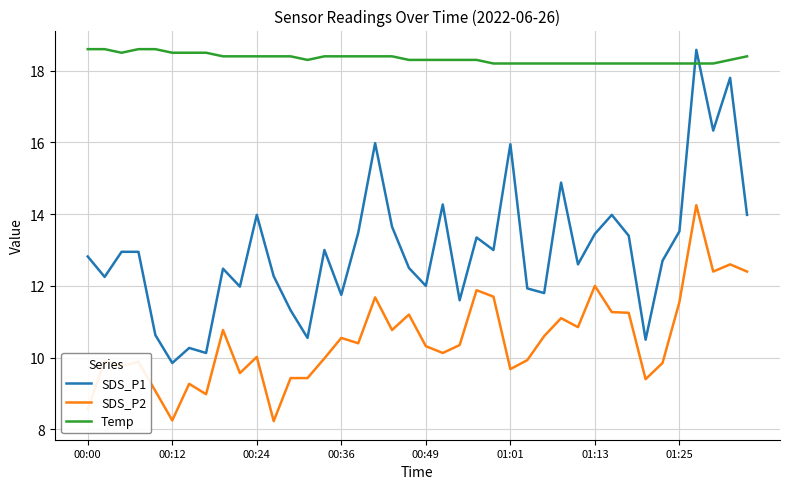

What is the sum of all SDS_P1 values?

520.4